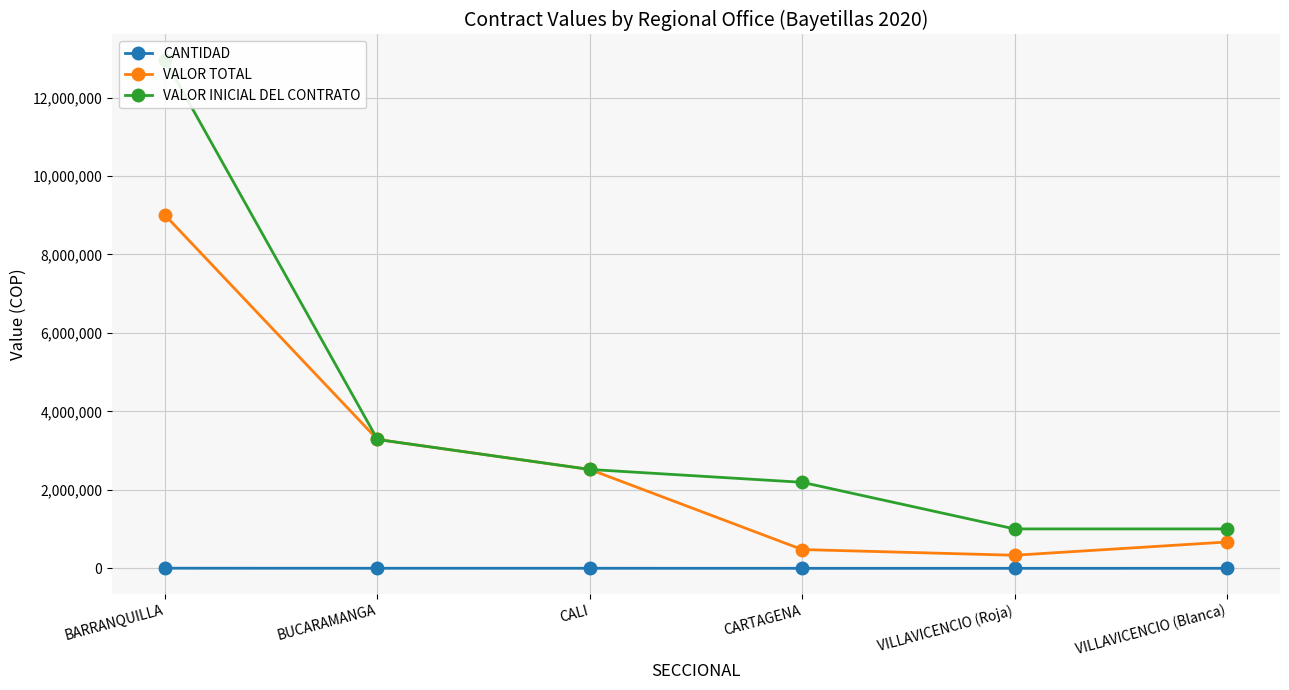

At which category does the chart reach its peak across all series?

BARRANQUILLA